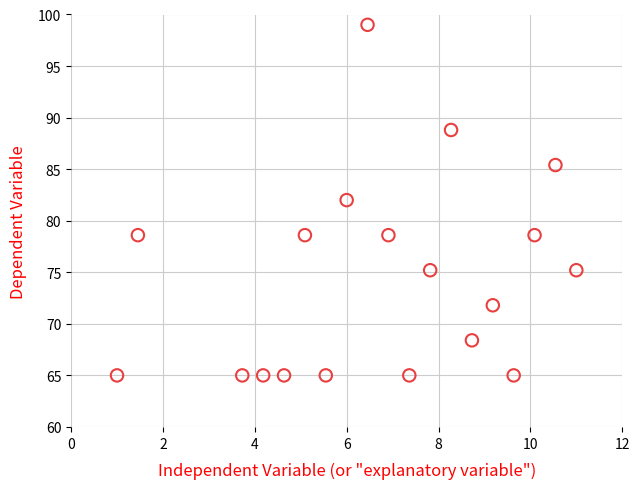

What is the range of X values (max minus min)?

10.0